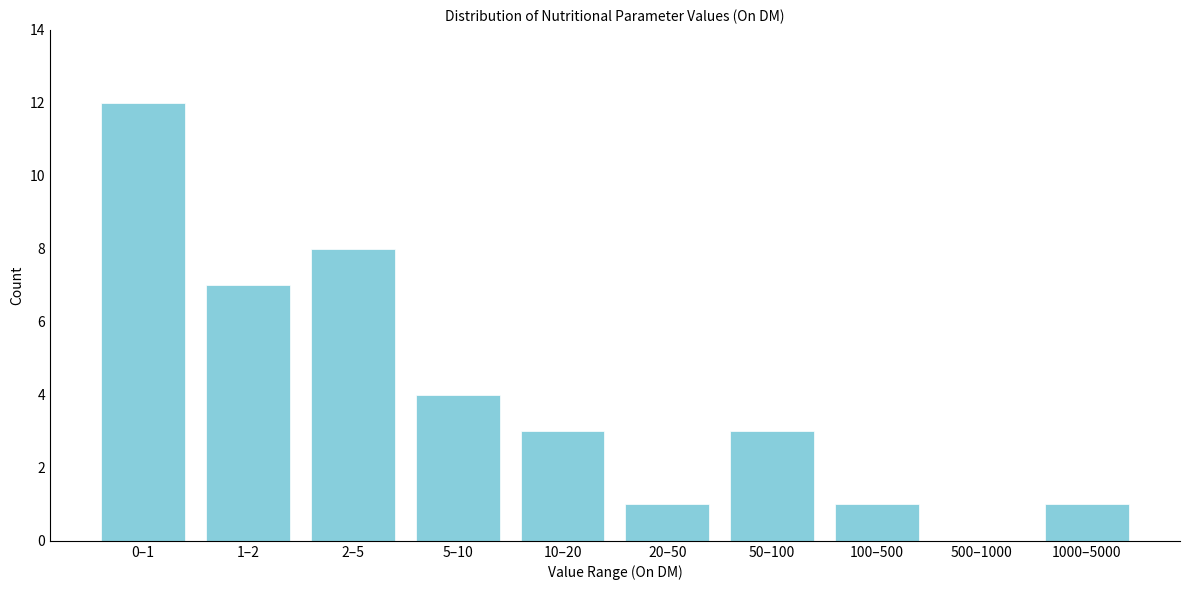

Reading left to right, list all the values displayed in this chart.

0–1=12	1–2=7	2–5=8	5–10=4	10–20=3	20–50=1	50–100=3	100–500=1	500–1000=0	1000–5000=1